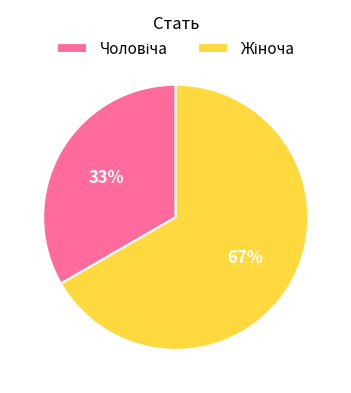

How many slices are in this pie chart?

2